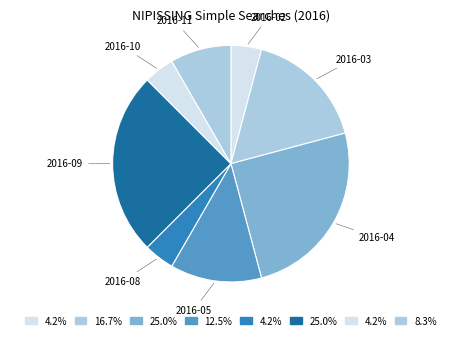

Is the sum of 2016-09 and 2016-11 greater than half?

No